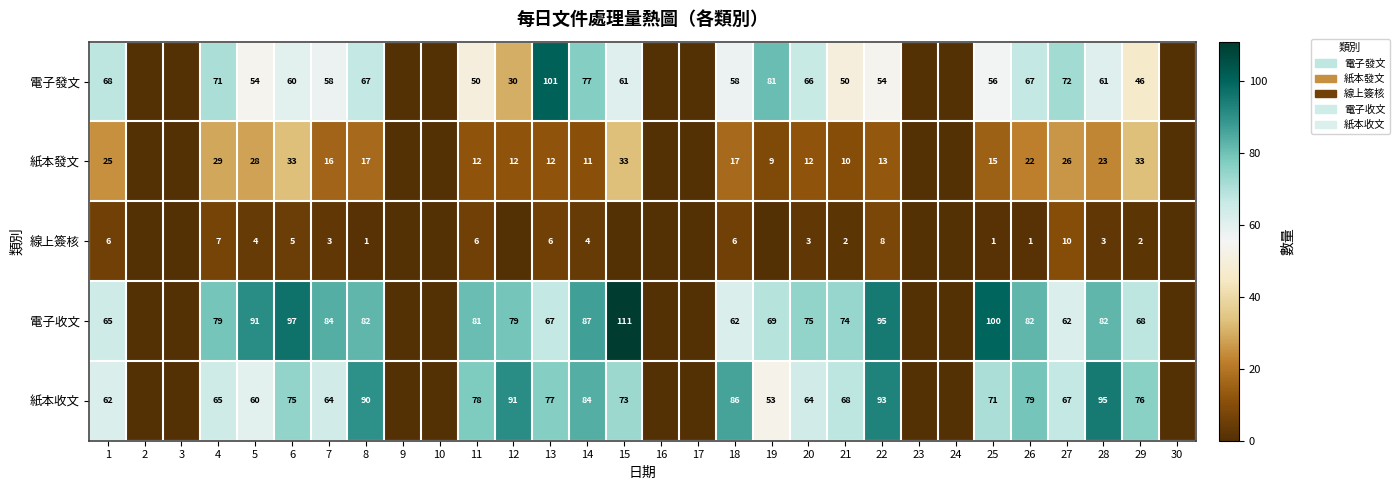

The 線上簽核 series shows 2 at 25. True or false?

False